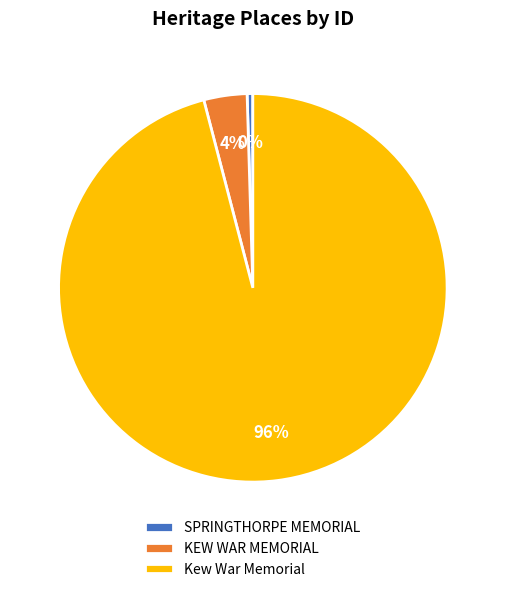

To the nearest percent, what is the combined percentage of KEW WAR MEMORIAL and SPRINGTHORPE MEMORIAL?

4%